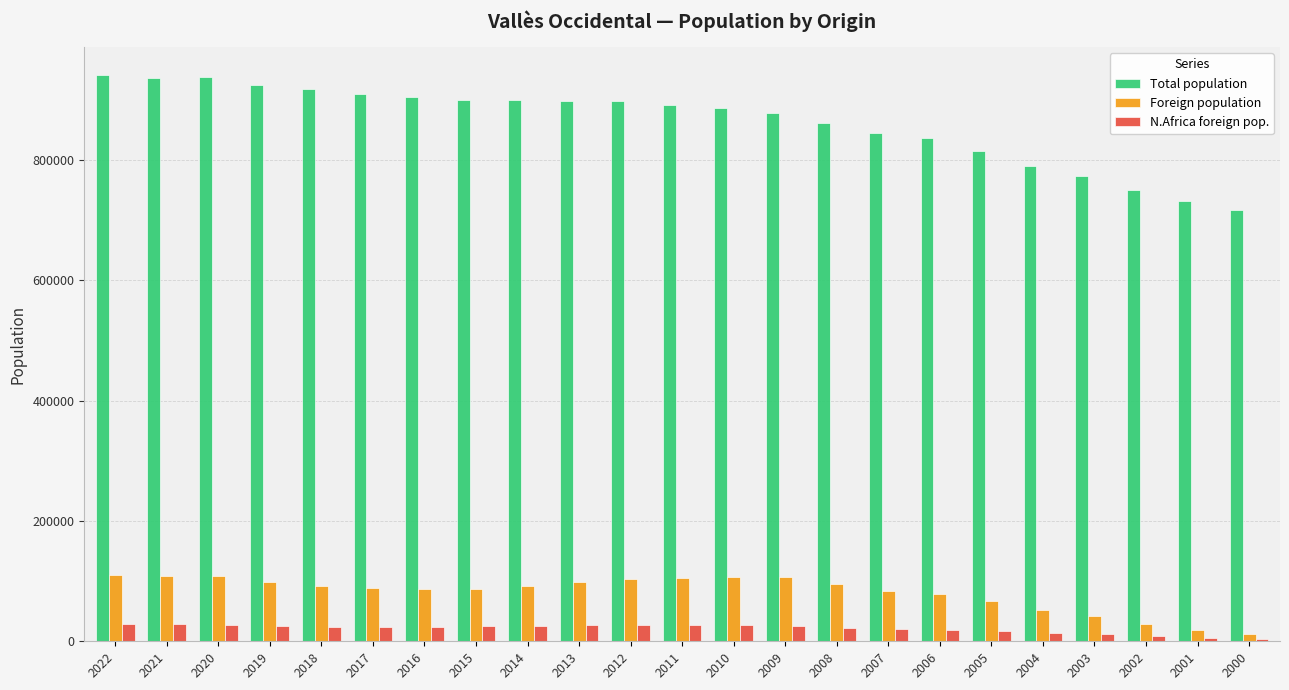

Is it true that Total population equals 717181 at 2000?

True